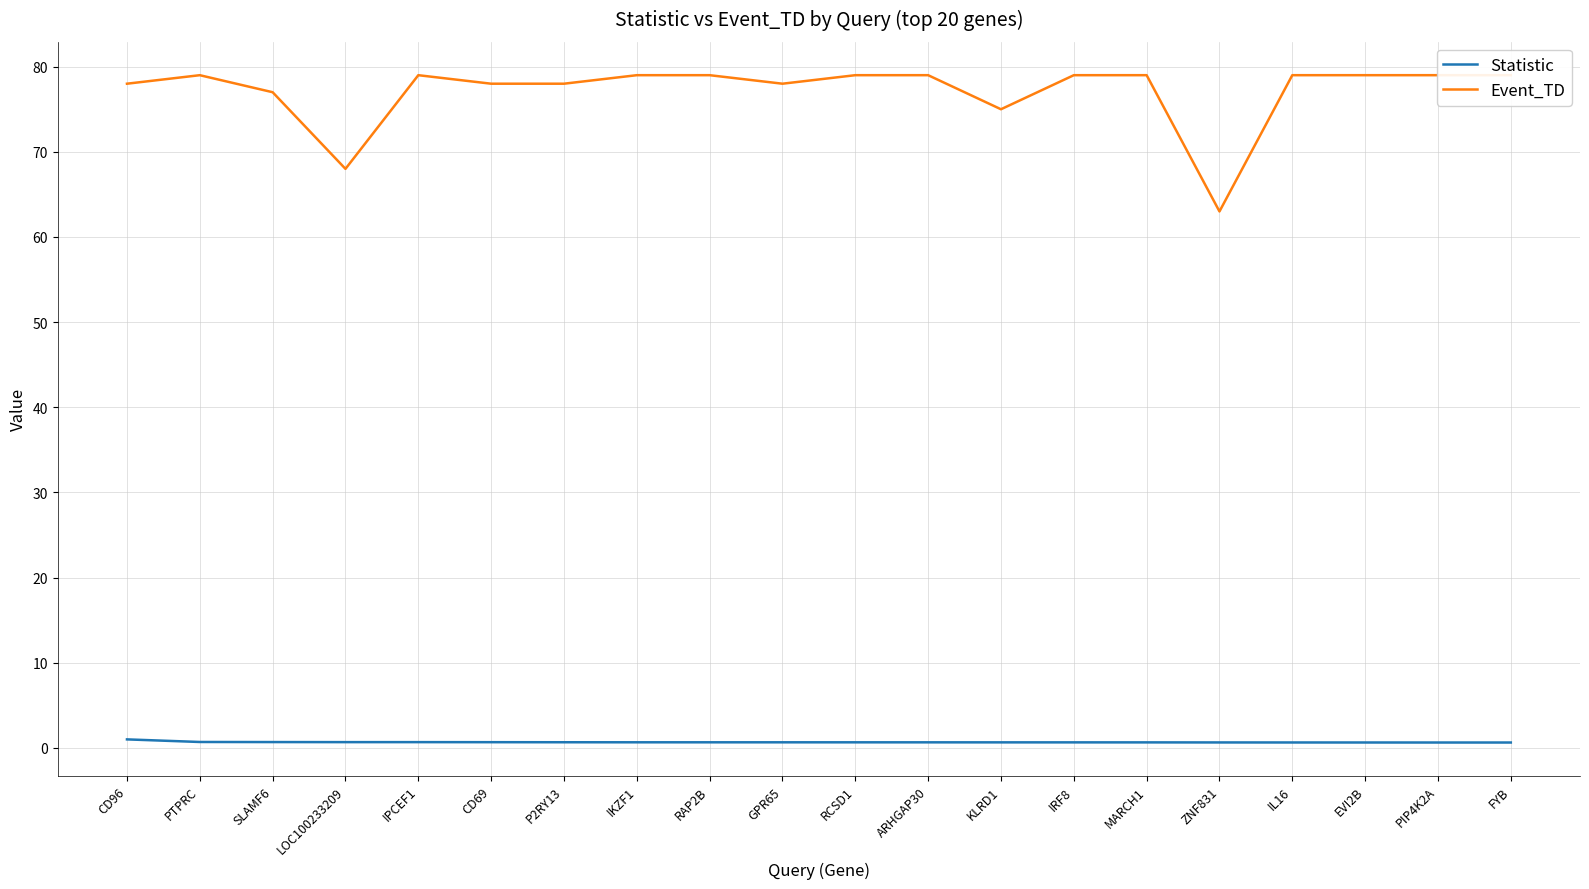

True or false: Event_TD and Statistic intersect in this chart.

False